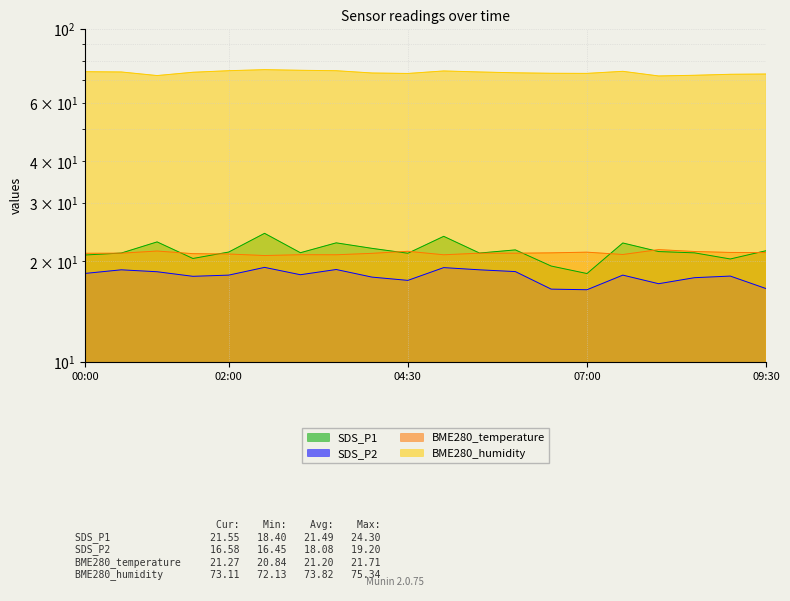

What is the value of the SDS_P1 point at the 11th from the left?

23.8